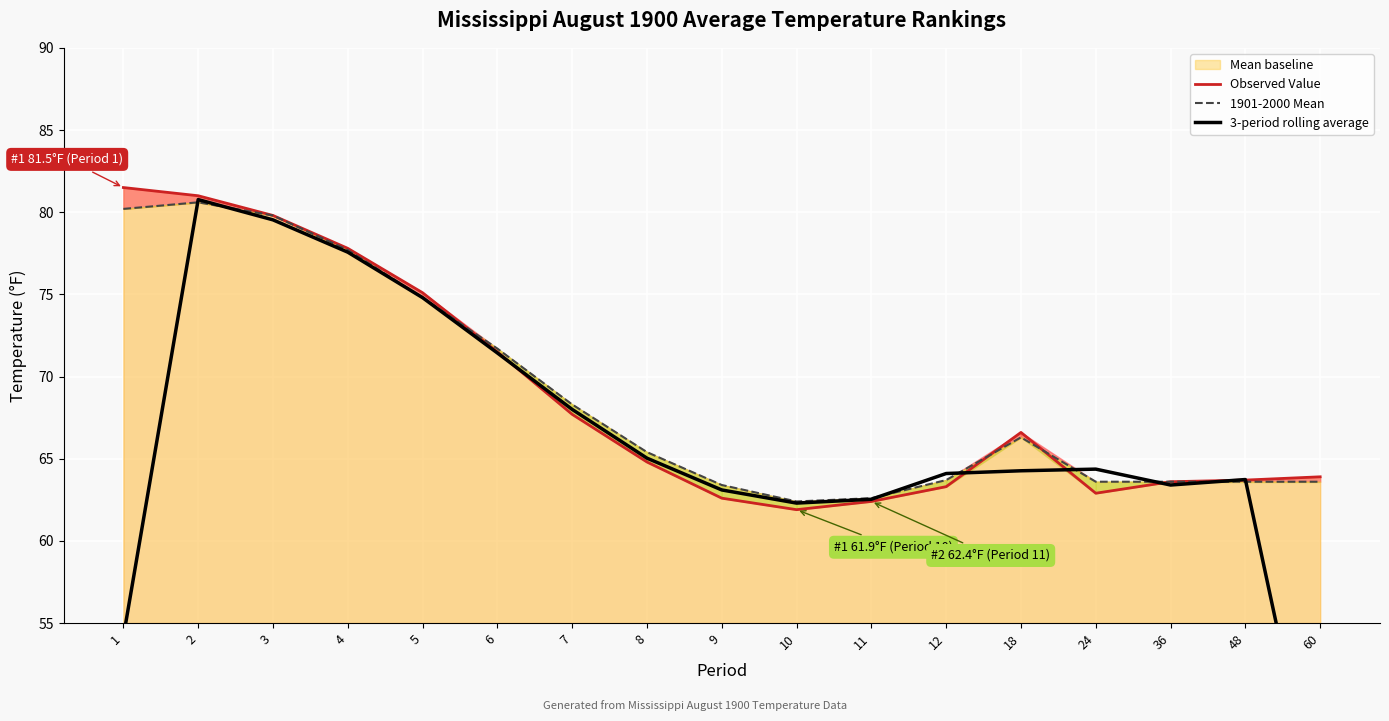

Reading right to left, list all the values displayed in this chart.

Observed Value: 60=63.9	48=63.7	36=63.6	24=62.9	18=66.6	12=63.3	11=62.4	10=61.9	9=62.6	8=64.8	7=67.7	6=71.5	5=75.1	4=77.8	3=79.8	2=81.0	1=81.5
1901-2000 Mean: 60=63.6	48=63.6	36=63.6	24=63.6	18=66.3	12=63.7	11=62.6	10=62.4	9=63.4	8=65.4	7=68.3	6=71.7	5=74.8	4=77.7	3=79.8	2=80.6	1=80.2
3-period rolling average: 60=42.5	48=63.7	36=63.4	24=64.4	18=64.3	12=64.1	11=62.5	10=62.3	9=63.1	8=65.0	7=68.0	6=71.4	5=74.8	4=77.6	3=79.5	2=80.8	1=54.2